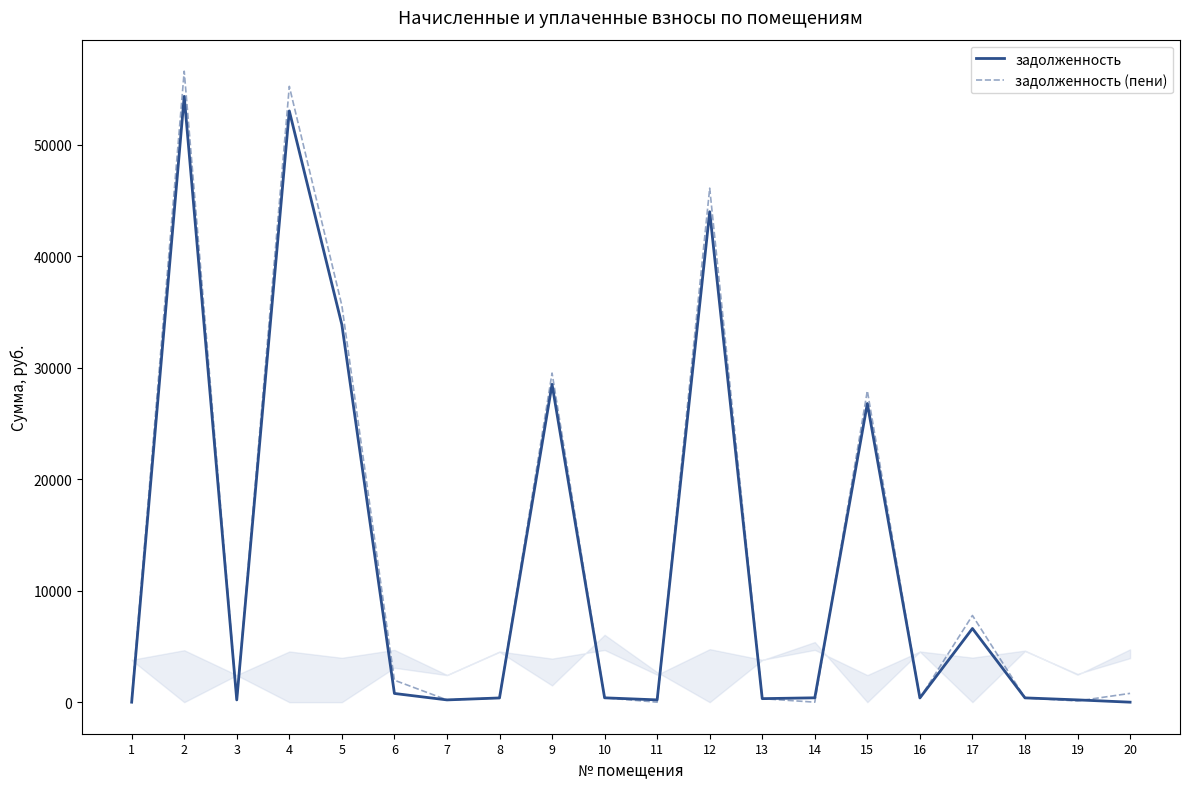

Between 8 and 15, which series saw the biggest shift?

задолженность (пени)